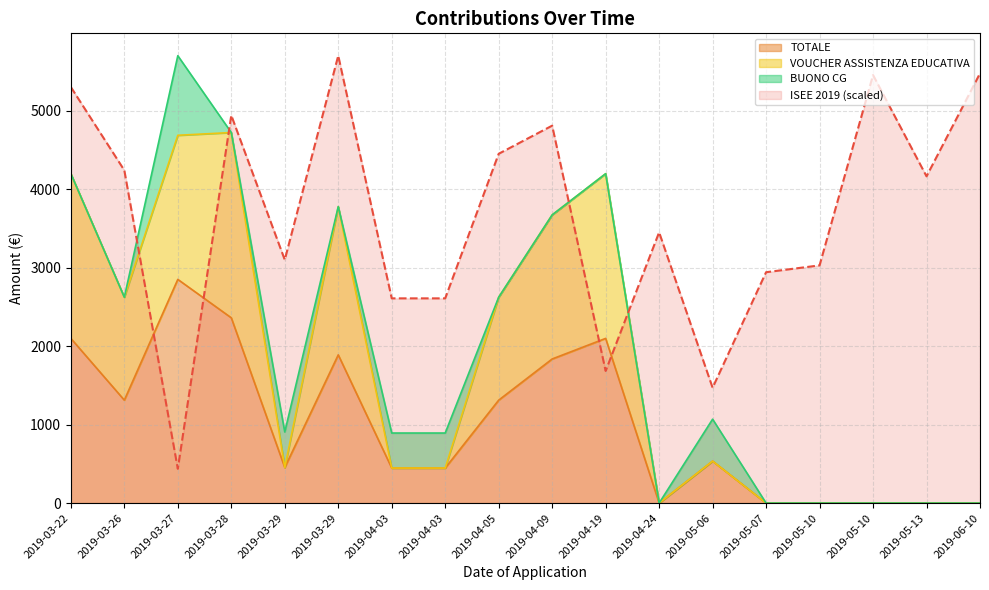

How many values in VOUCHER ASSISTENZA EDUCATIVA are above zero?

12